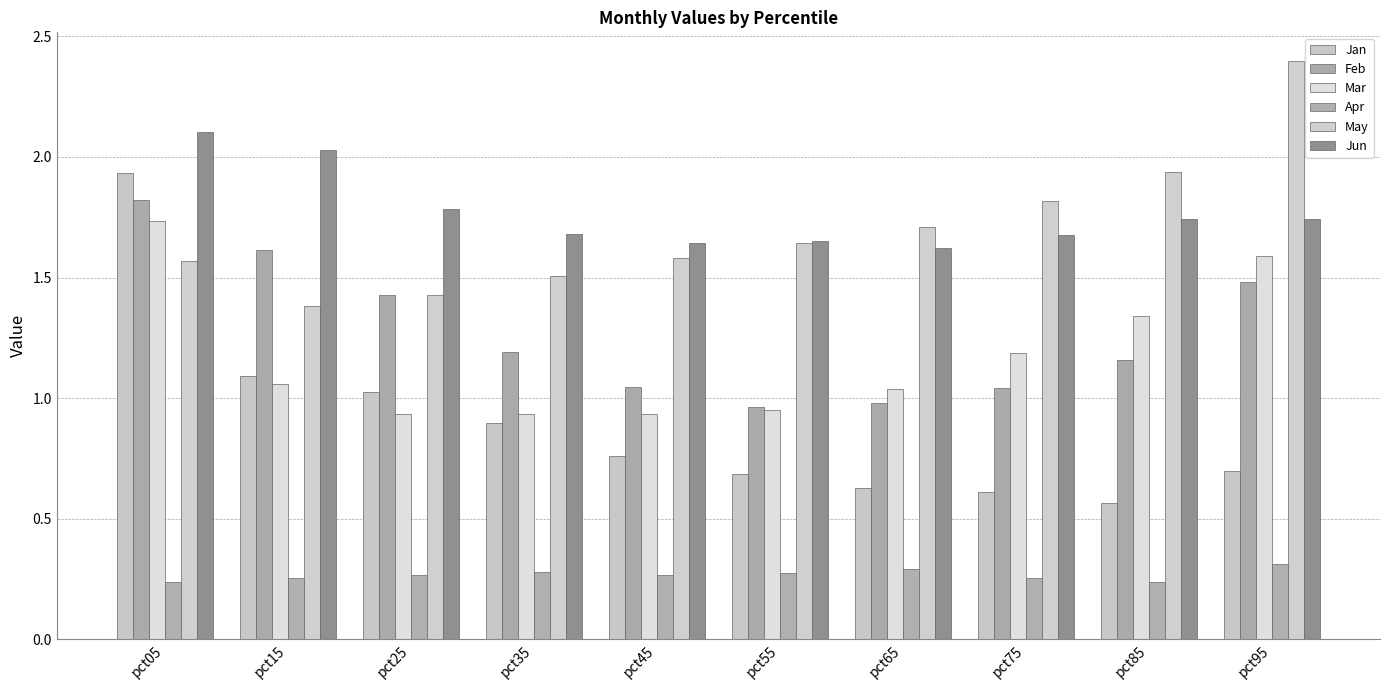

Does the chart contain stacked bars?

No